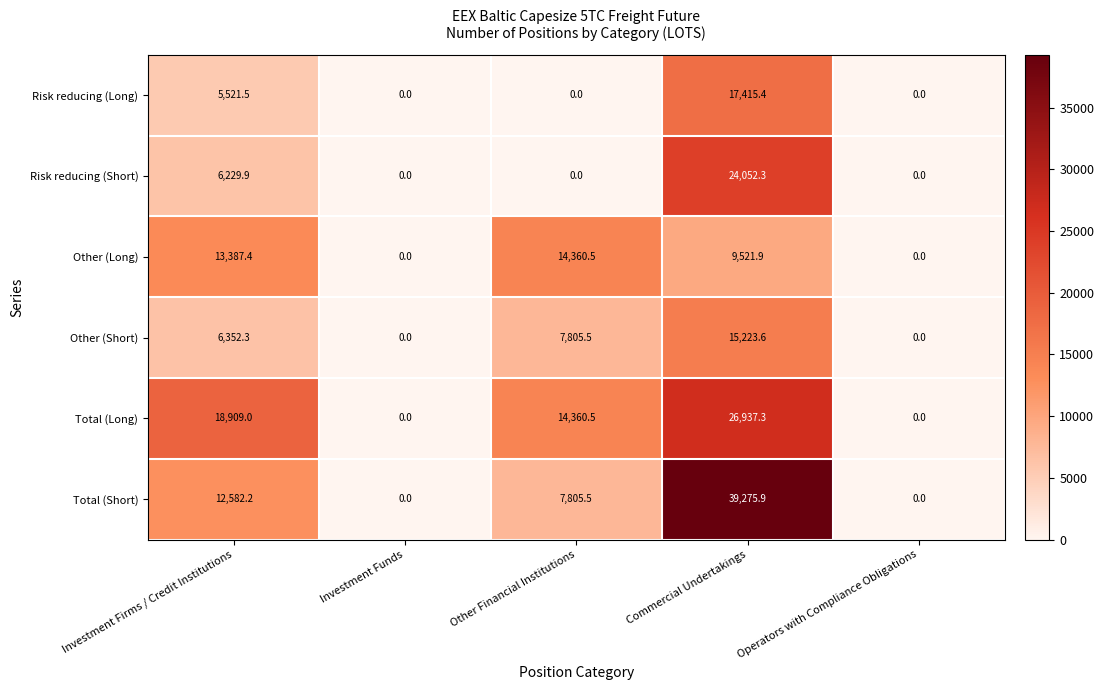

The value of Risk reducing (Short) at Other Financial Institutions is 0.0. True or false?

True